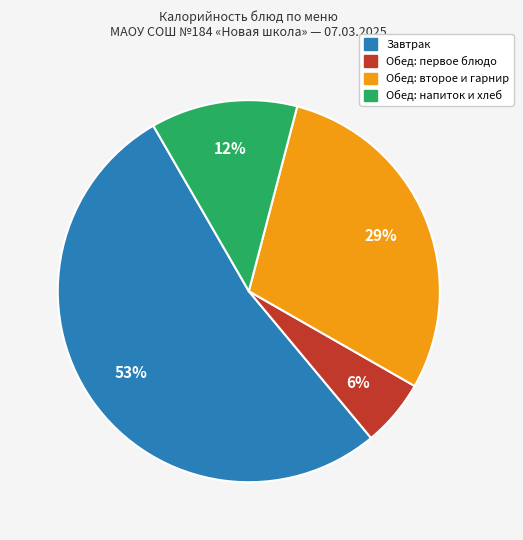

To the nearest percent, what is the difference between the largest and smallest slice percentages?

47%